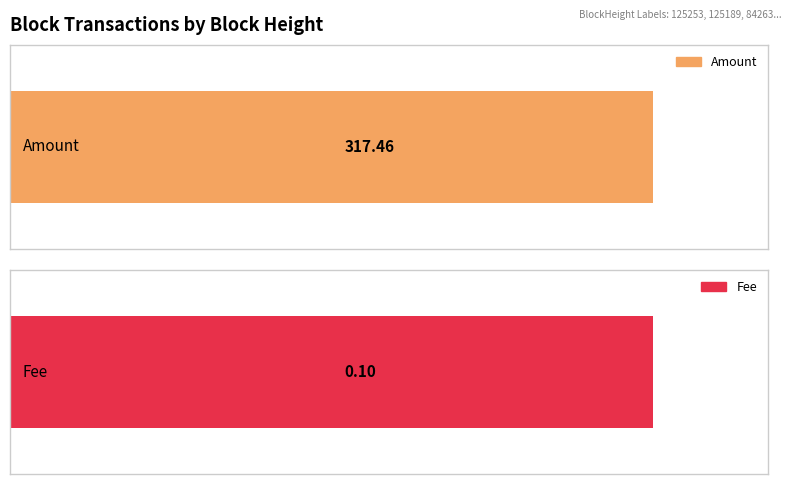

Rank the series by their average value, from lowest to highest.

Fee, Amount